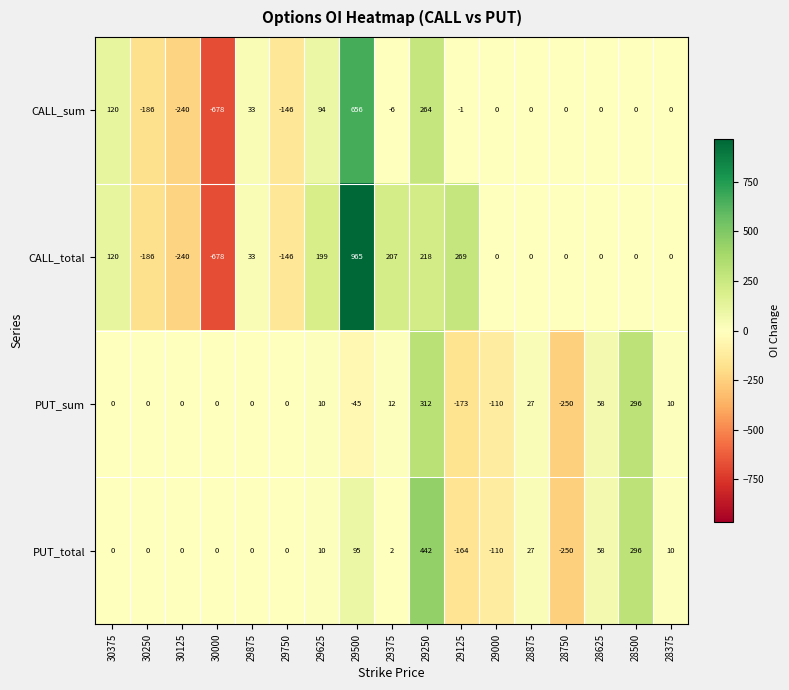

Which label corresponds to the largest value in the chart?

29500